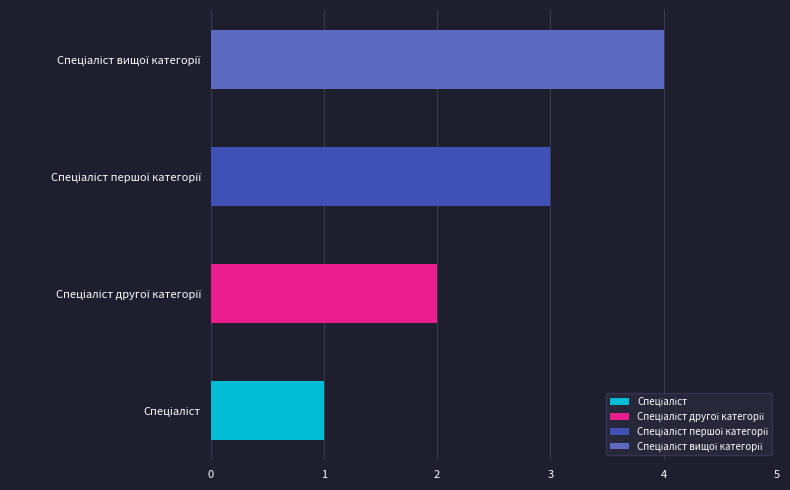

Does the chart contain any negative values?

No